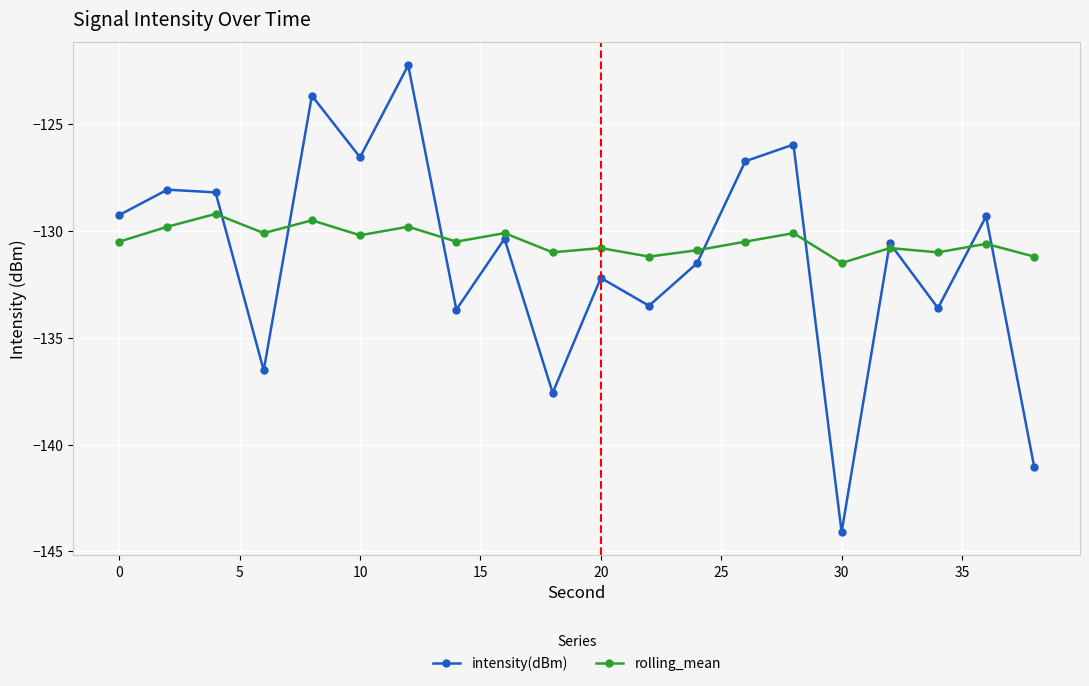

List the series in order of their peak value, highest first.

intensity(dBm), rolling_mean